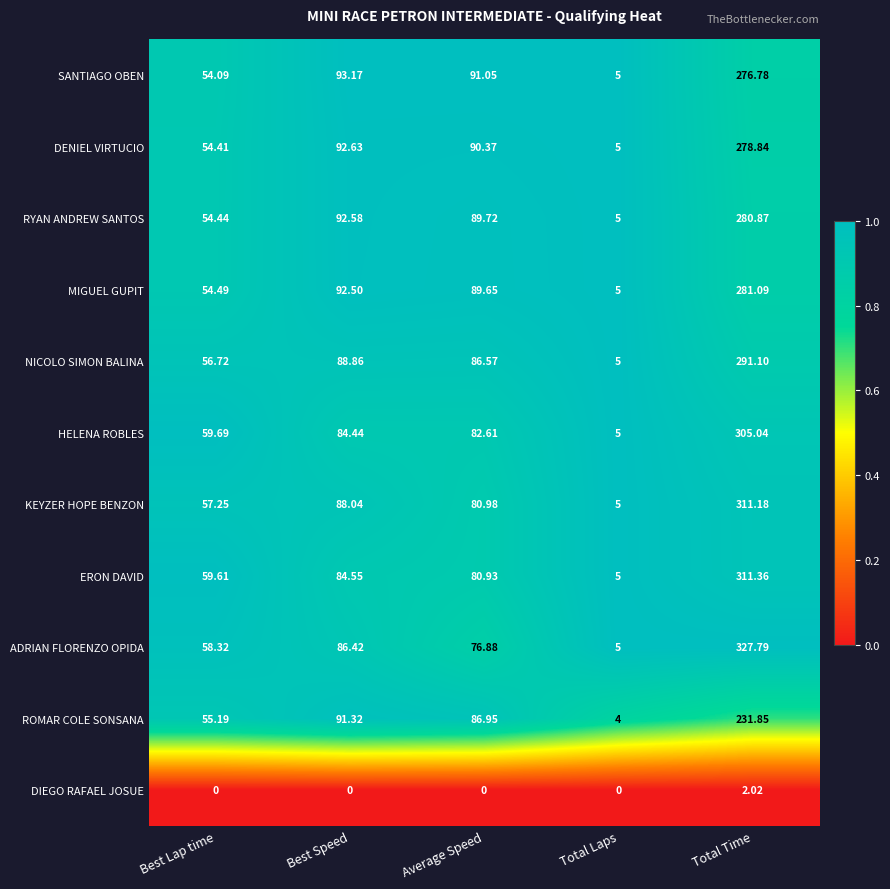

At how many categories does at least one series exceed 0?

5